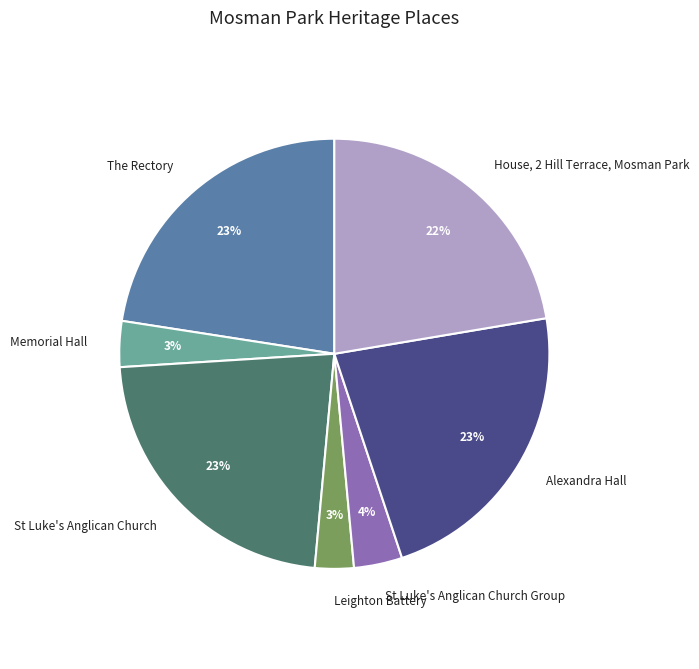

Do House, 2 Hill Terrace, Mosman Park and Memorial Hall together represent more than half of the pie?

No